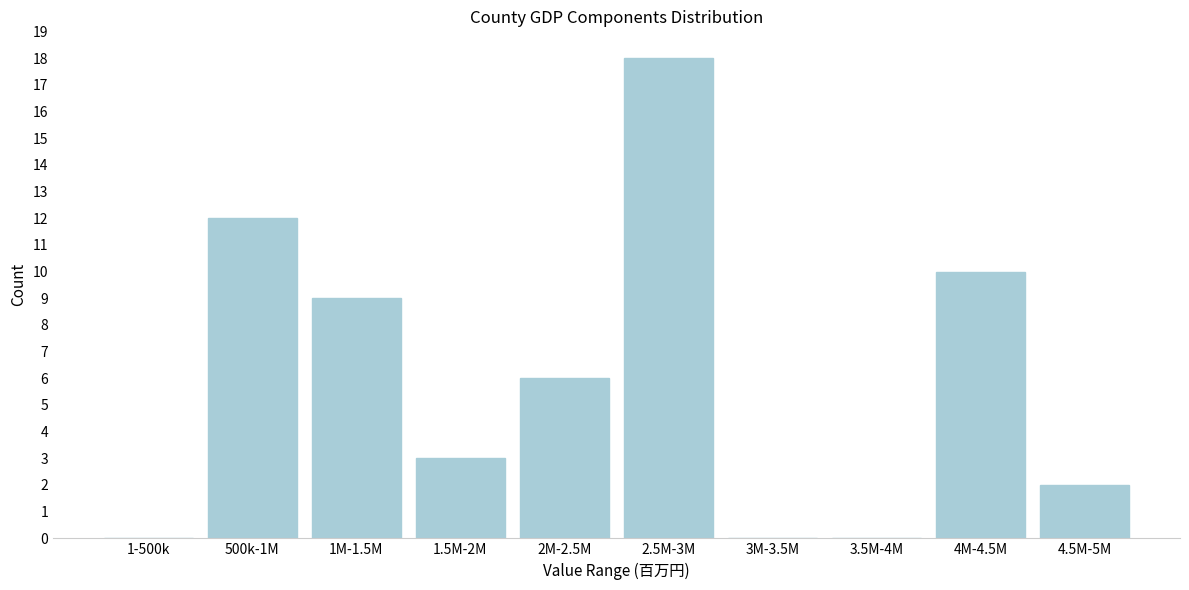

Reading left to right, extract all data points from this chart.

1-500k=0	500k-1M=12	1M-1.5M=9	1.5M-2M=3	2M-2.5M=6	2.5M-3M=18	3M-3.5M=0	3.5M-4M=0	4M-4.5M=10	4.5M-5M=2